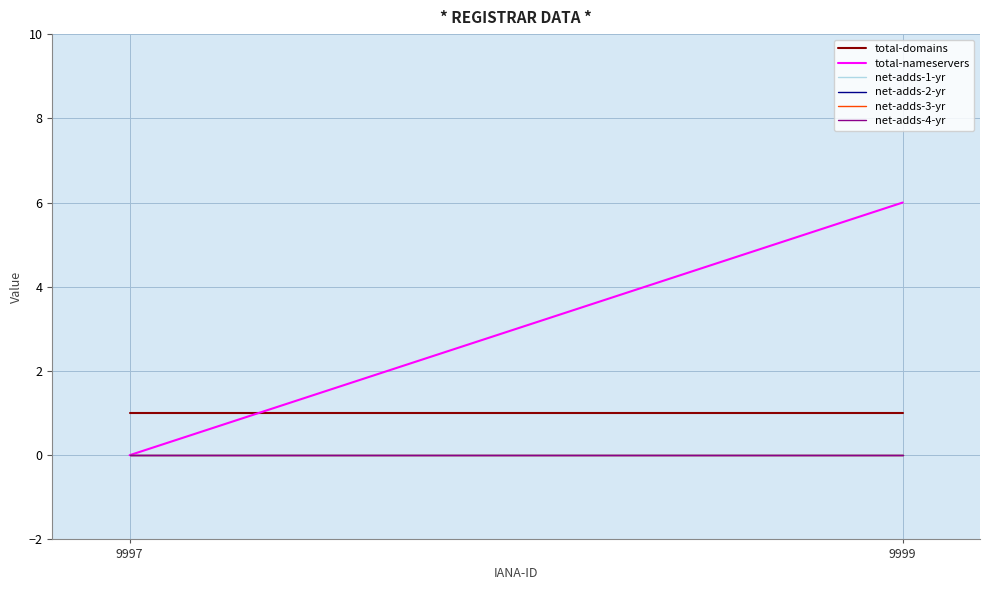

How many series are shown in this chart?

6